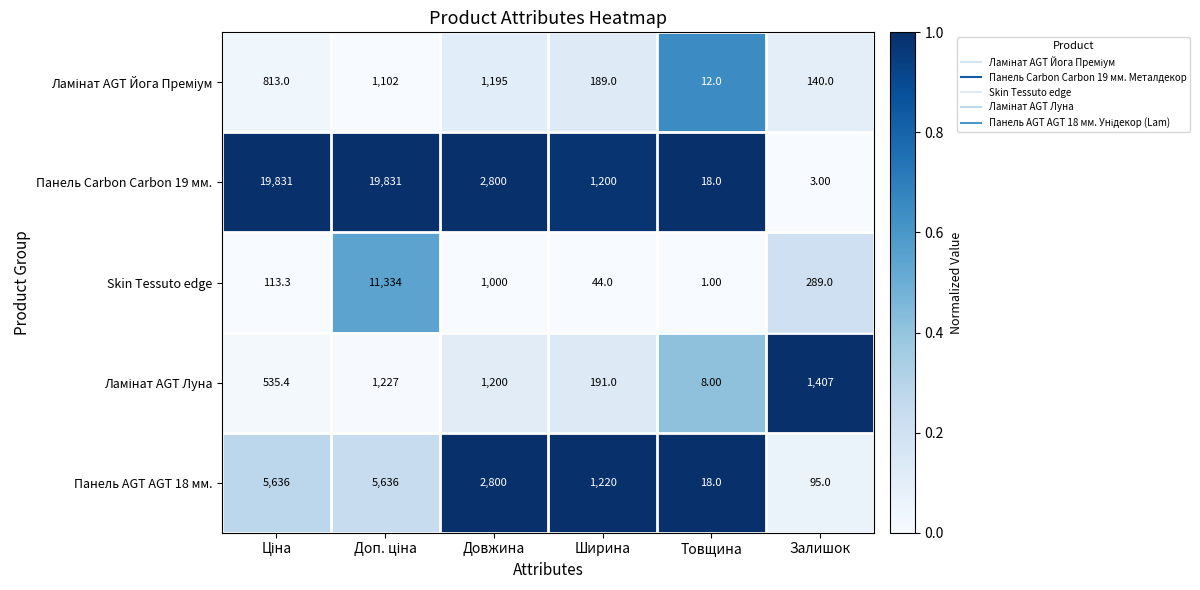

Which series has the widest spread of values?

Панель Carbon Carbon 19 мм.